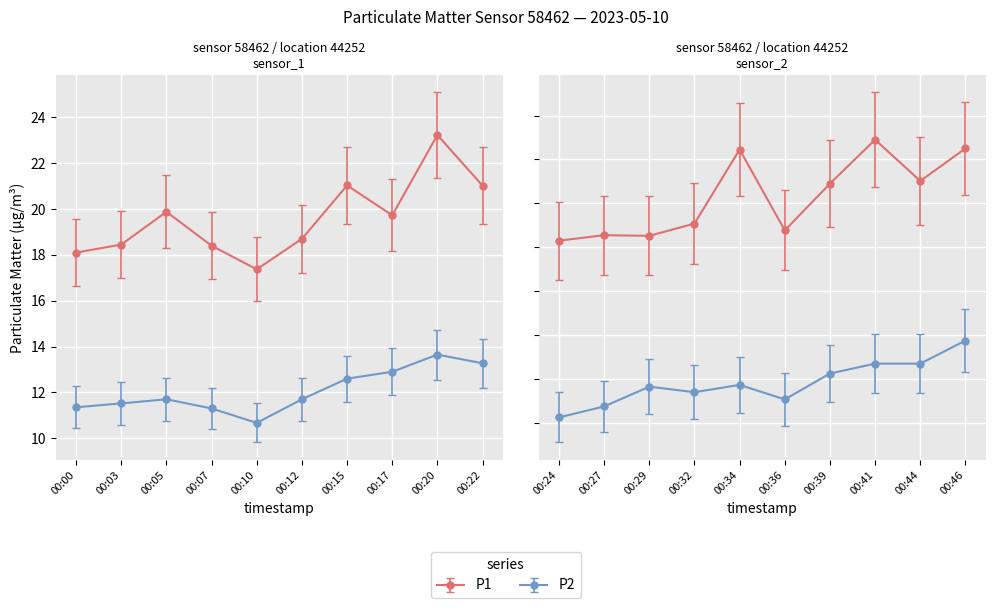

Which series has the largest total across all categories?

P1